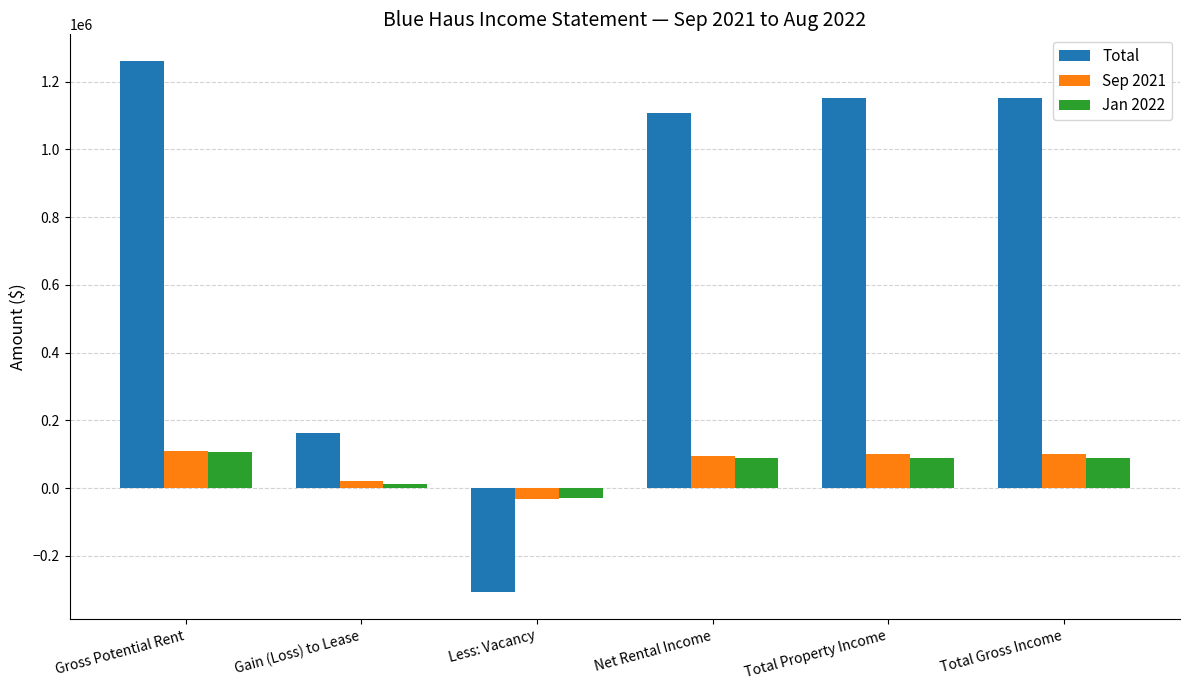

The value of Total at Net Rental Income is 677708.1. True or false?

False